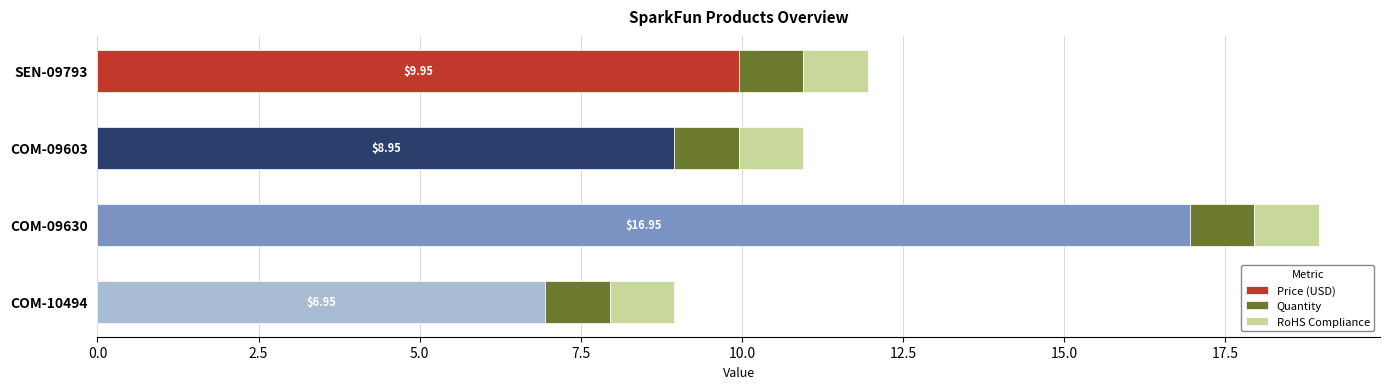

At which label does Price (USD) reach its peak?

COM-09630